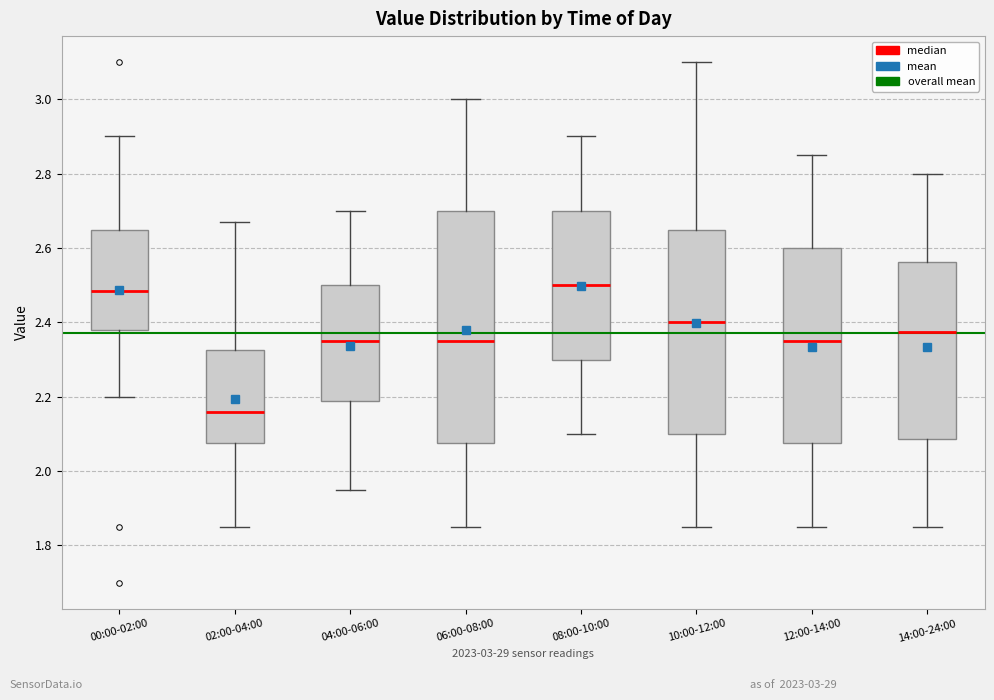

Comparing the boxes themselves (not the whiskers), which one is the tallest?

06:00-08:00